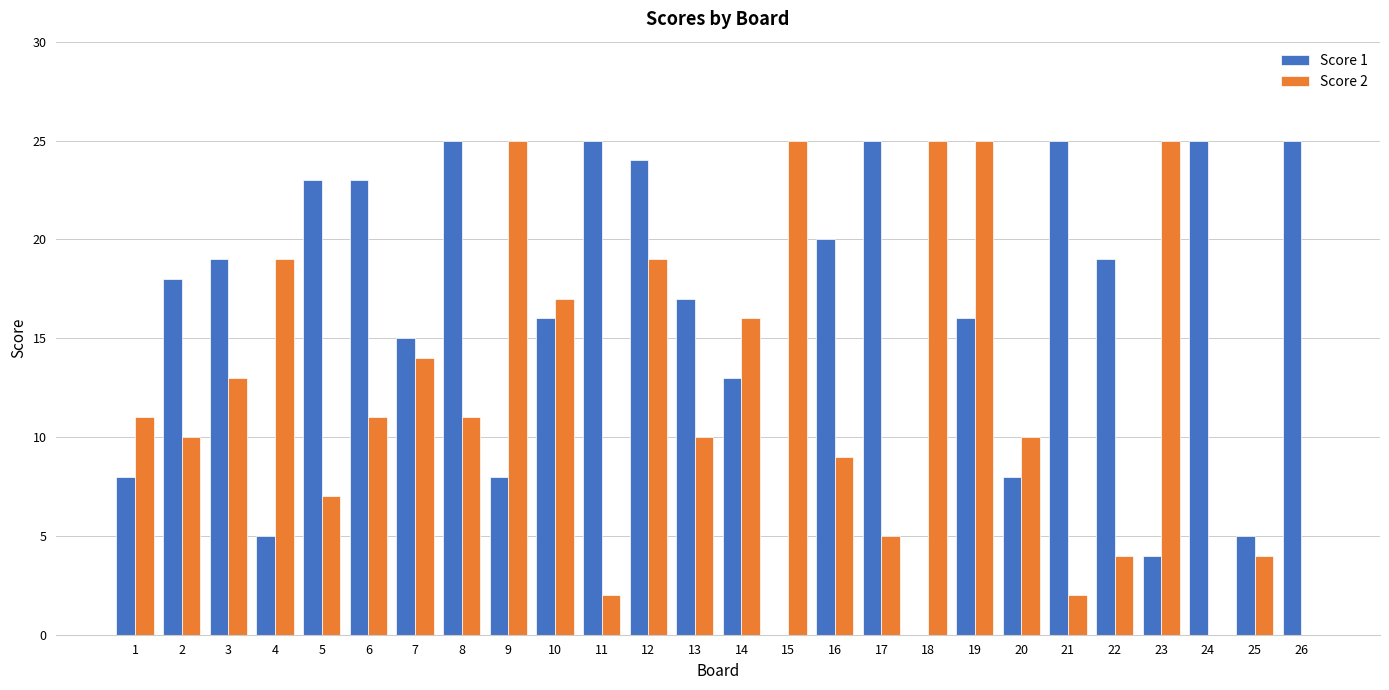

What is the maximum value shown in the chart?

25